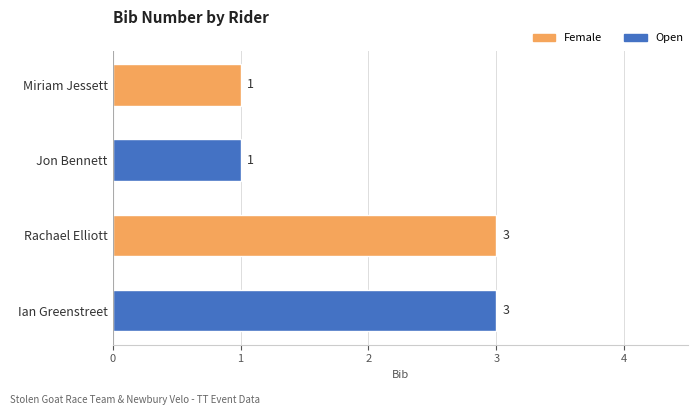

Are the bars grouped side by side (vs. stacked)?

No